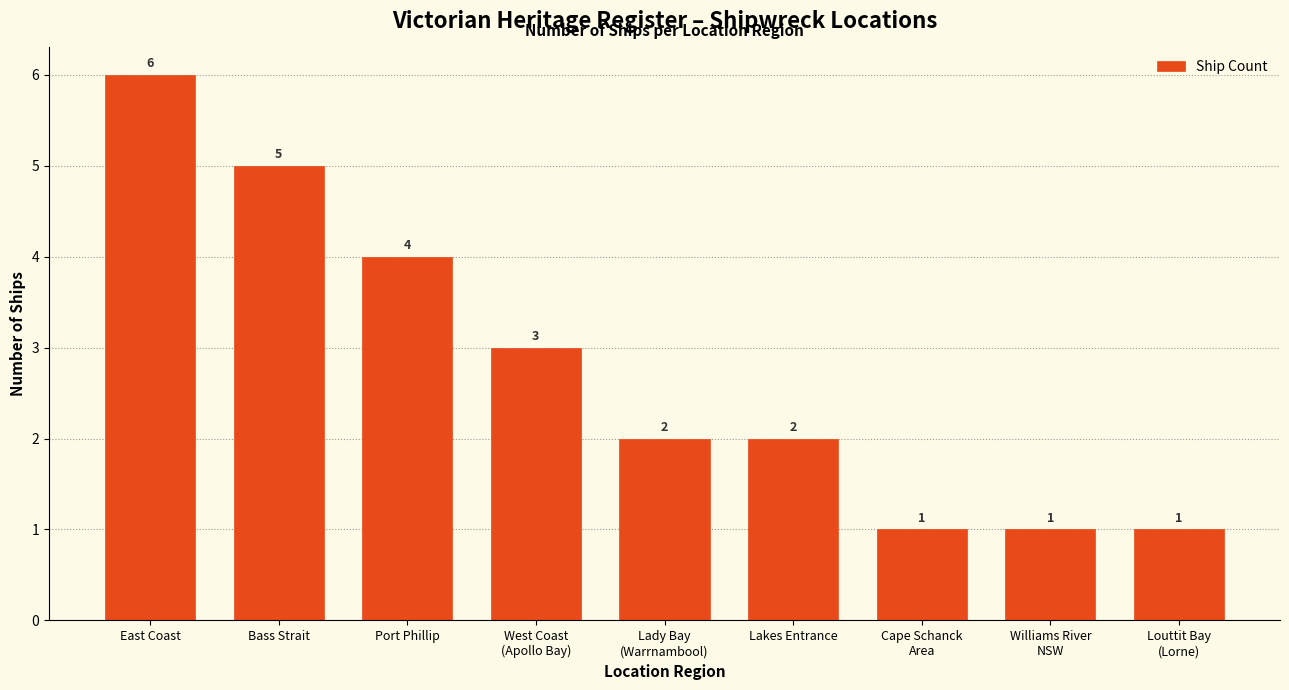

Is it true that the value at Port Phillip is 4?

True